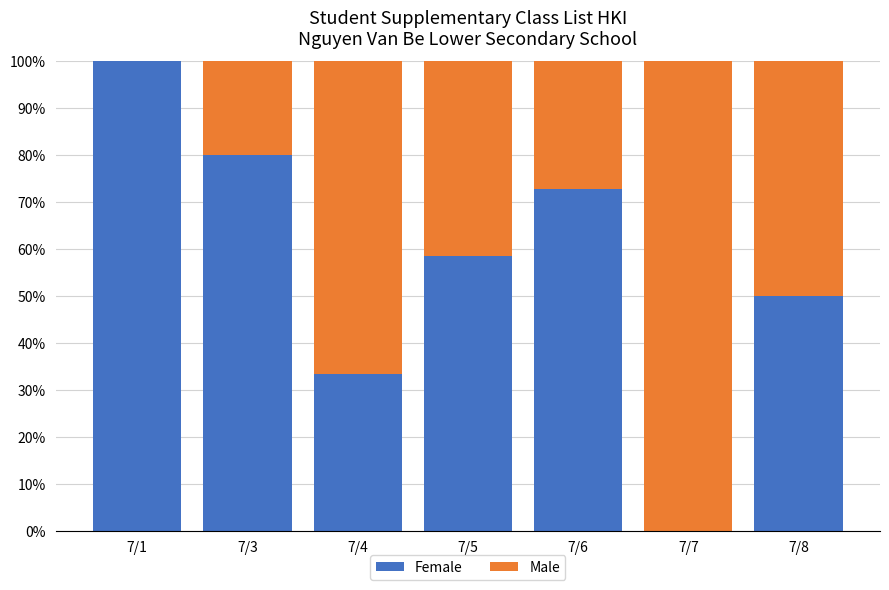

What is the total value across all series at 7/1?

100.0